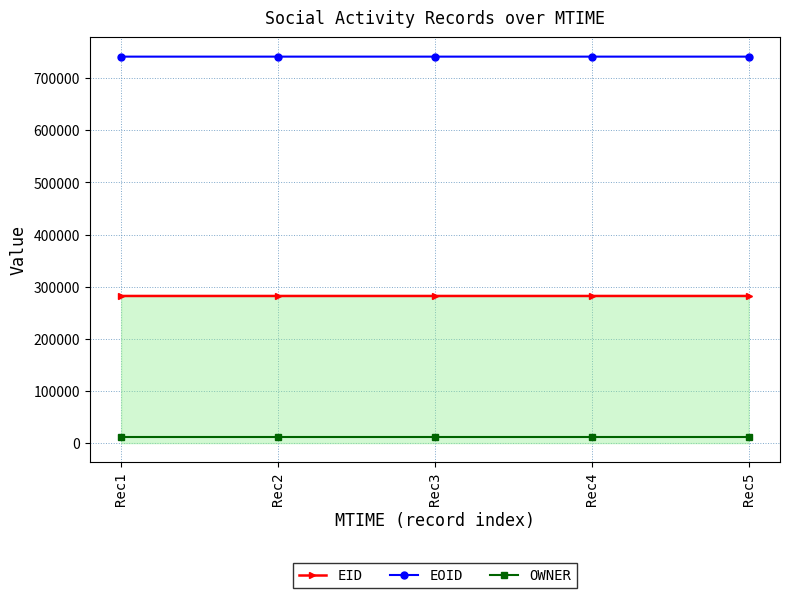

True or false: EID has a value of 168713 at Rec2.

False